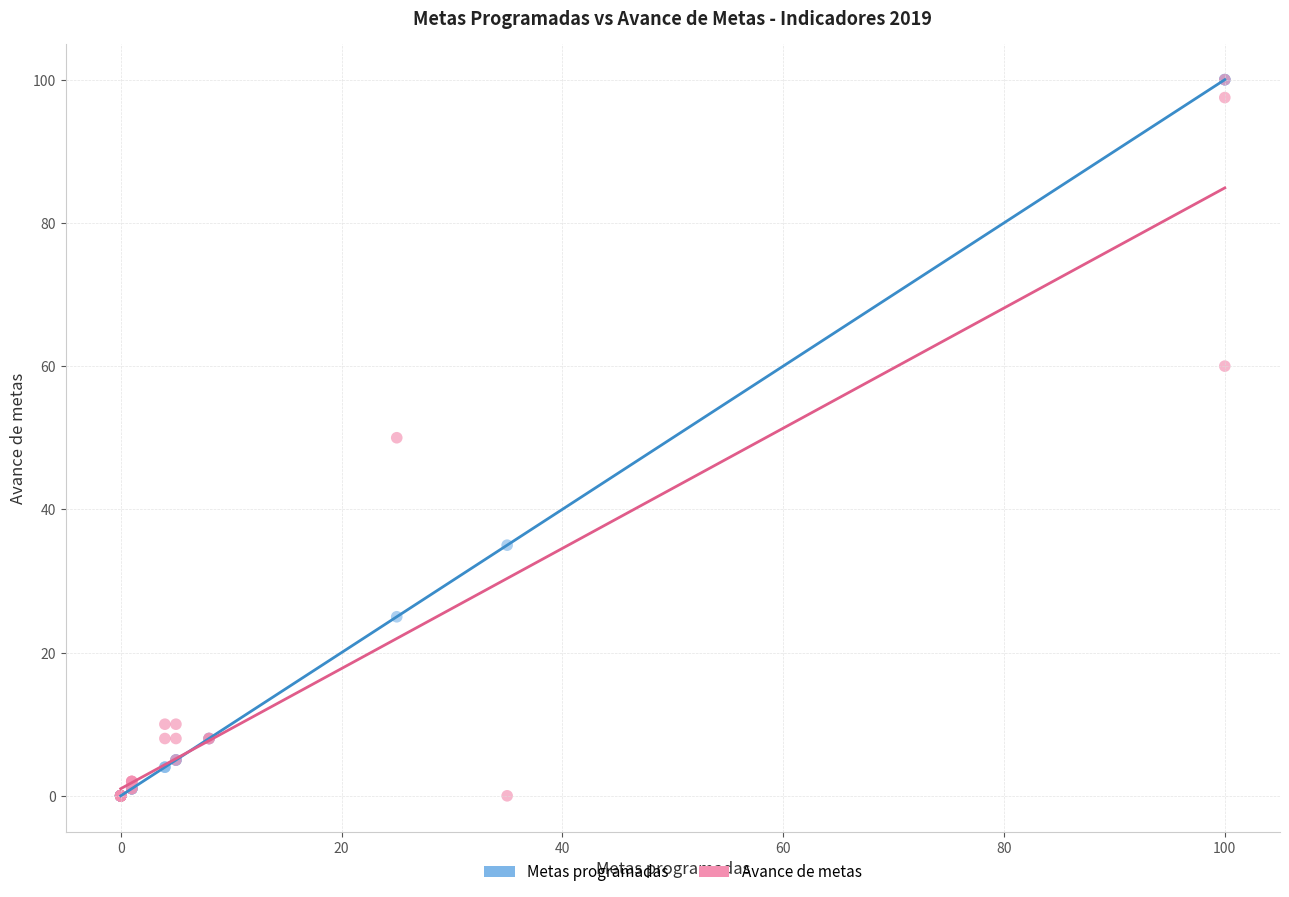

What are all the series names shown in the legend?

Metas programadas, Avance de metas